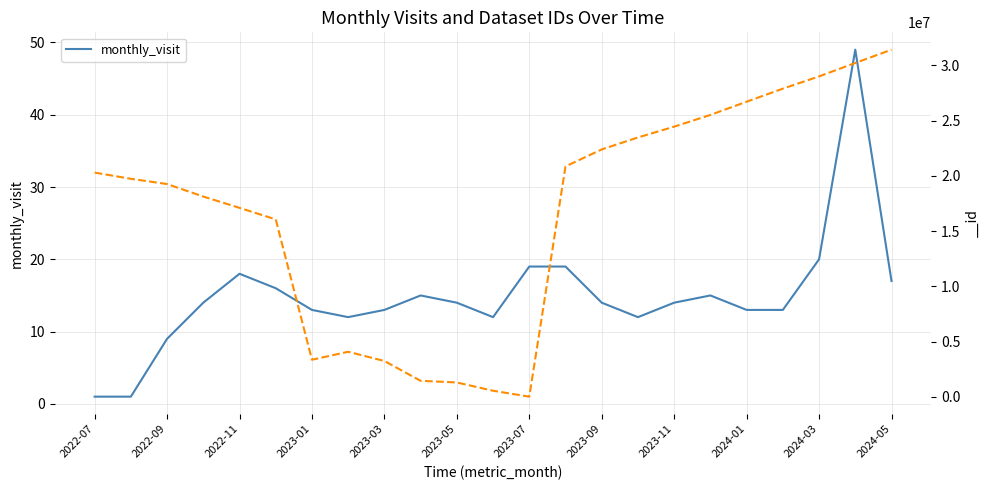

What is the value of the 7th point from the left?

13